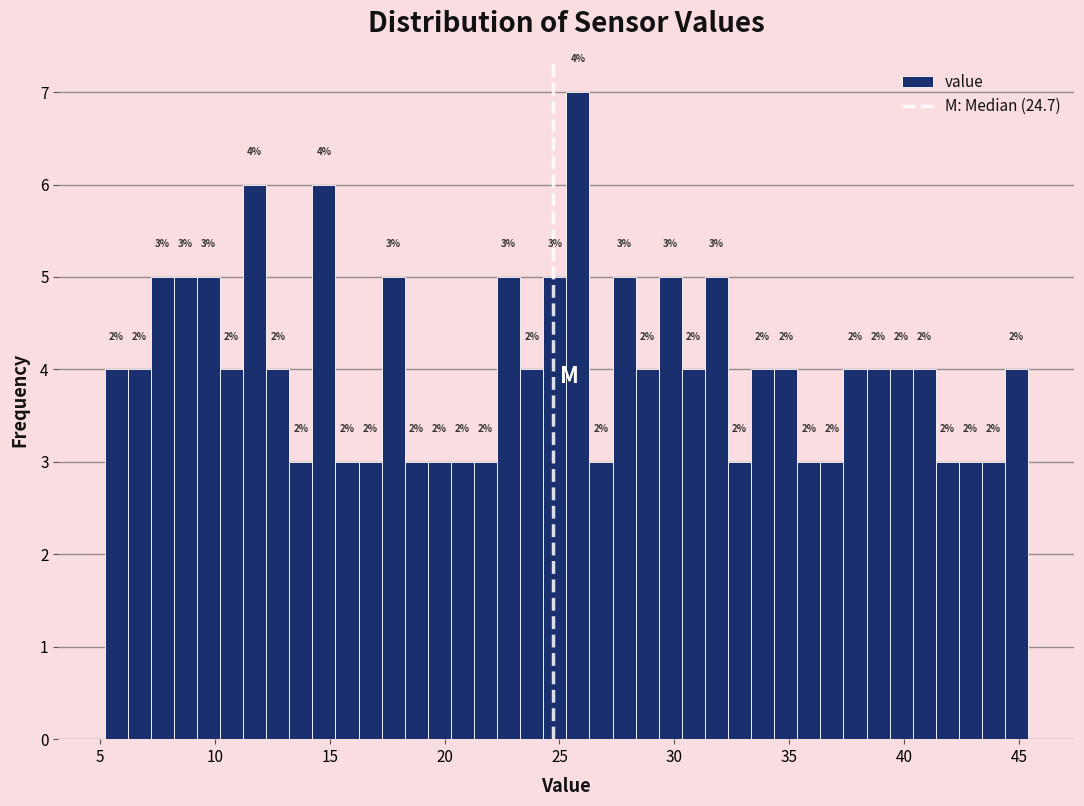

Read against the x-axis, roughly where is the centre of the tallest bar?

26.0